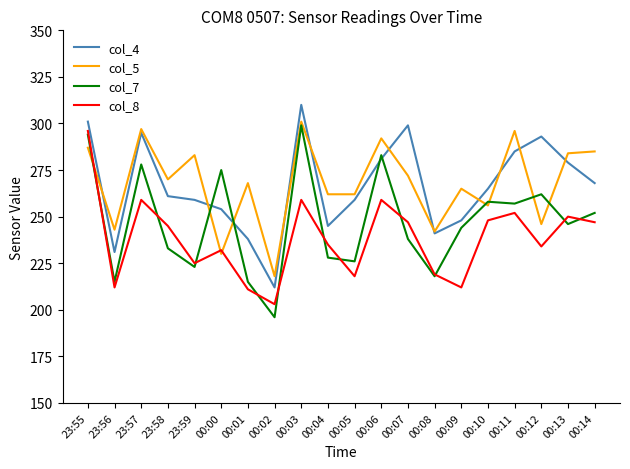

True or false: col_8 and col_4 intersect in this chart.

False